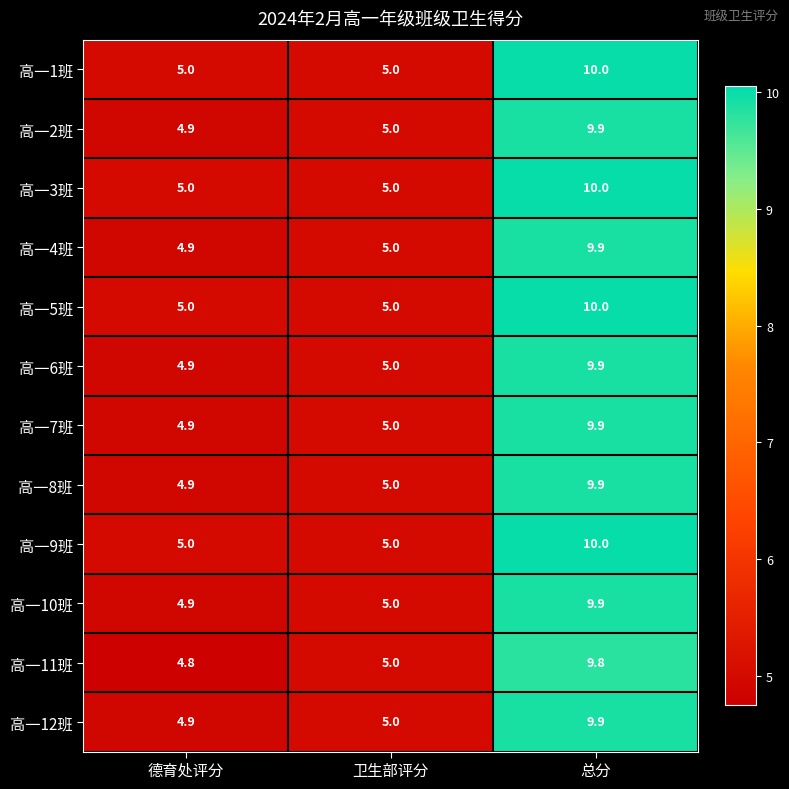

How many 高一5班 values are between 5 and 10?

3